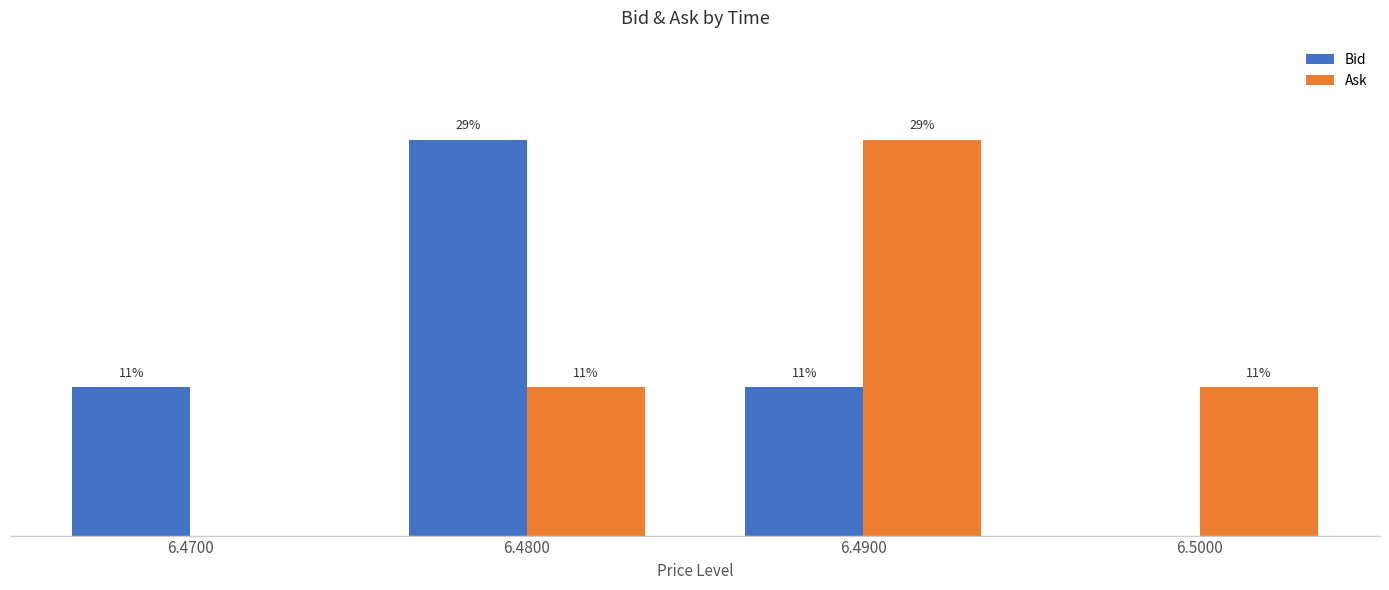

Which series changed the most between 6.4700 and 6.4900?

Ask